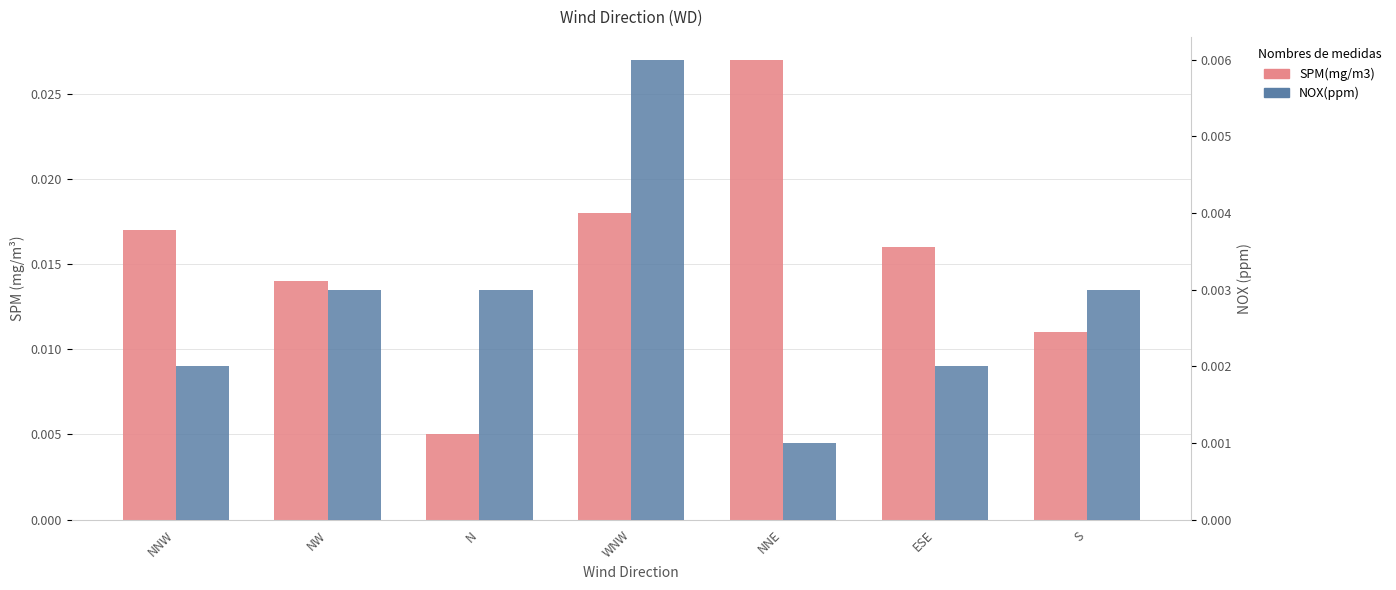

Reading left to right, what are all the values shown in this chart?

SPM(mg/m3): NNW=0.0	NW=0.0	N=0.0	WNW=0.0	NNE=0.0	ESE=0.0	S=0.0
NOX(ppm): NNW=0.0	NW=0.0	N=0.0	WNW=0.0	NNE=0.0	ESE=0.0	S=0.0